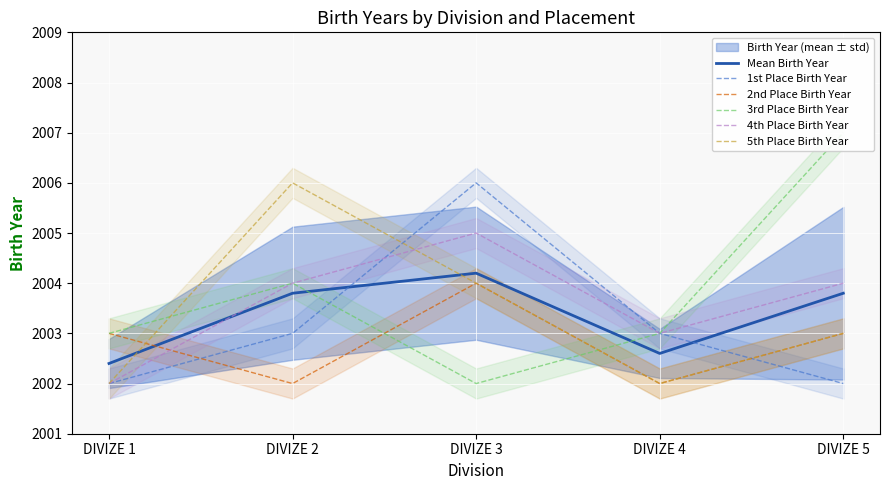

What is the maximum value for 5th Place Birth Year?

2006.0